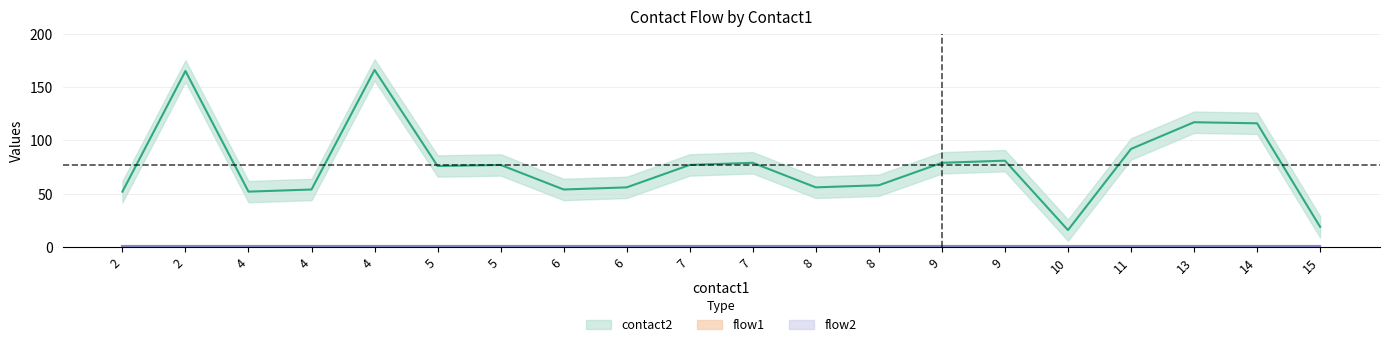

Is this an area chart (filled region under the line)?

No